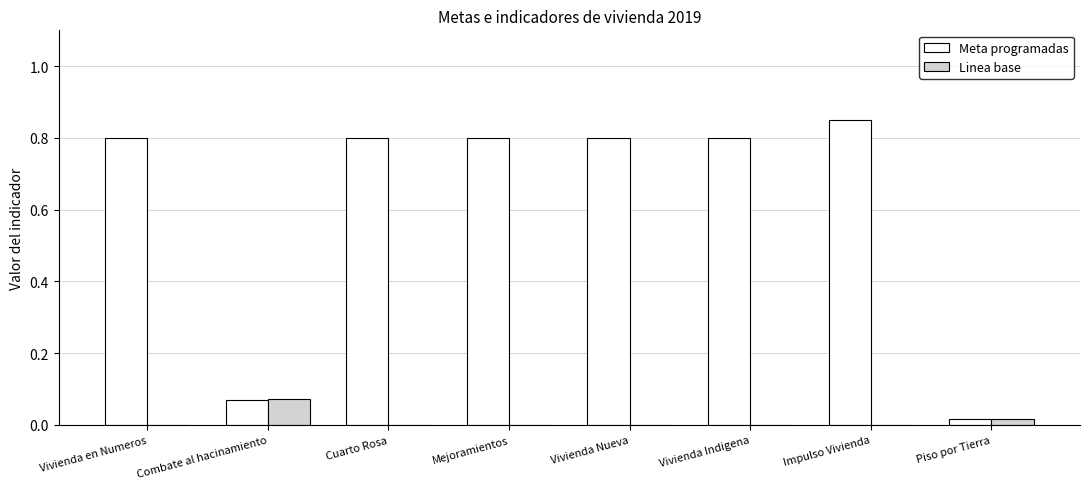

At which category is the sum across all series the highest?

Impulso Vivienda